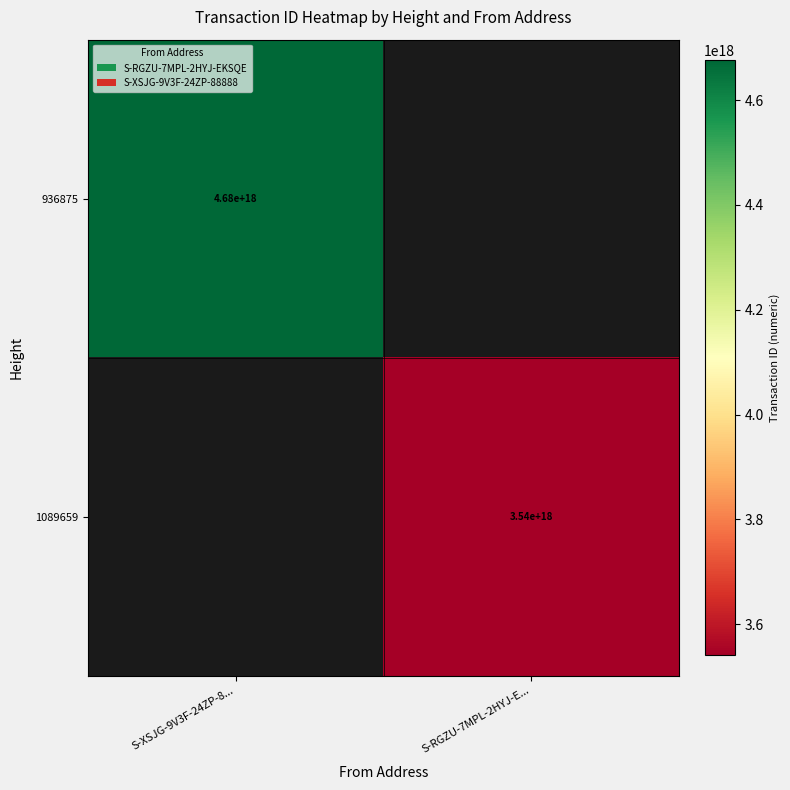

Is the value of 936875 at S-XSJG-9V3F-24ZP-8... greater than the value of 1089659 at S-RGZU-7MPL-2HYJ-E...?

Yes